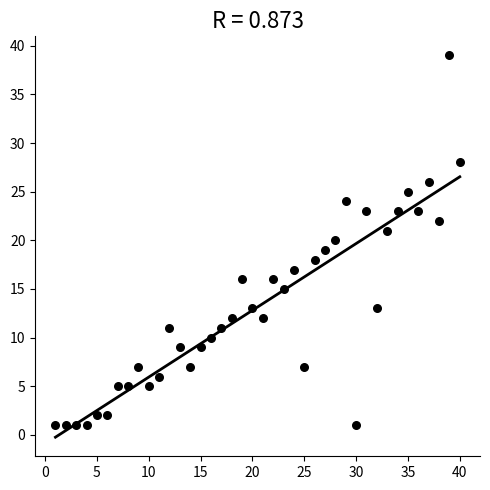

What is the range of X values (max minus min)?

39